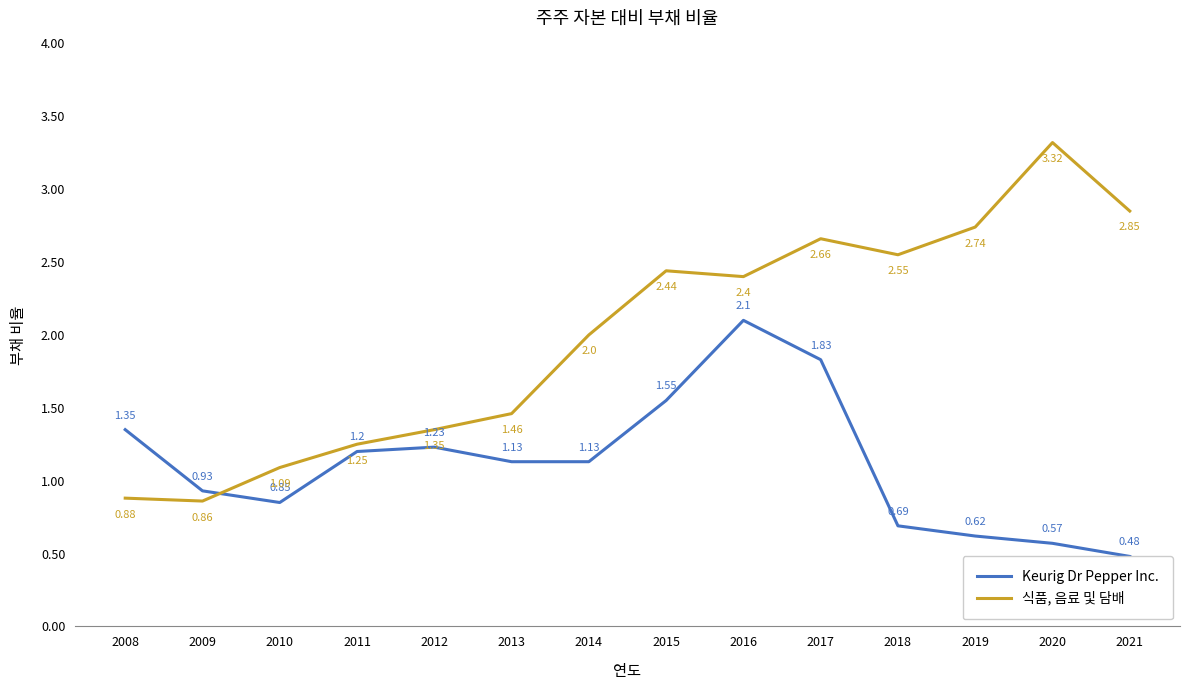

What is the difference between the second highest and second lowest values in the 식품, 음료 및 담배 series?

2.0